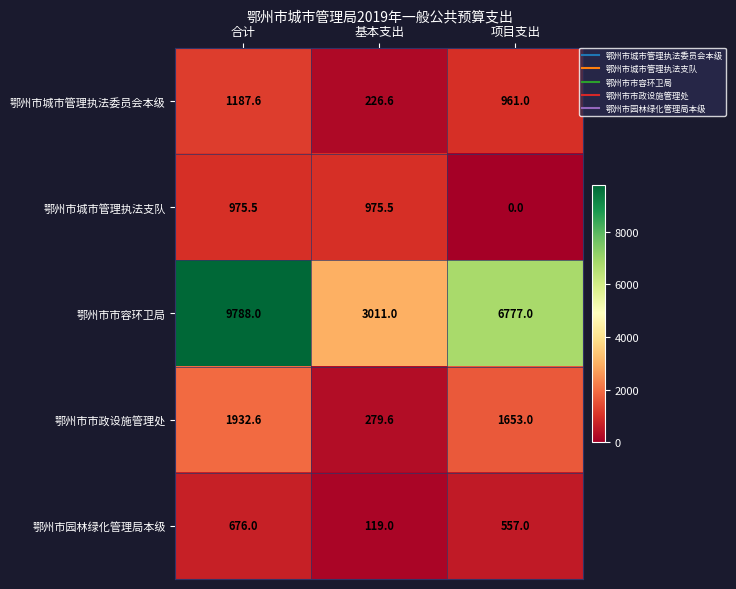

Reading left to right, what are all the values shown in this chart?

鄂州市城市管理执法委员会本级: 1187.6	226.6	961.0
鄂州市城市管理执法支队: 975.5	975.5	0.0
鄂州市市容环卫局: 9788.0	3011.0	6777.0
鄂州市市政设施管理处: 1932.6	279.6	1653.0
鄂州市园林绿化管理局本级: 676.0	119.0	557.0